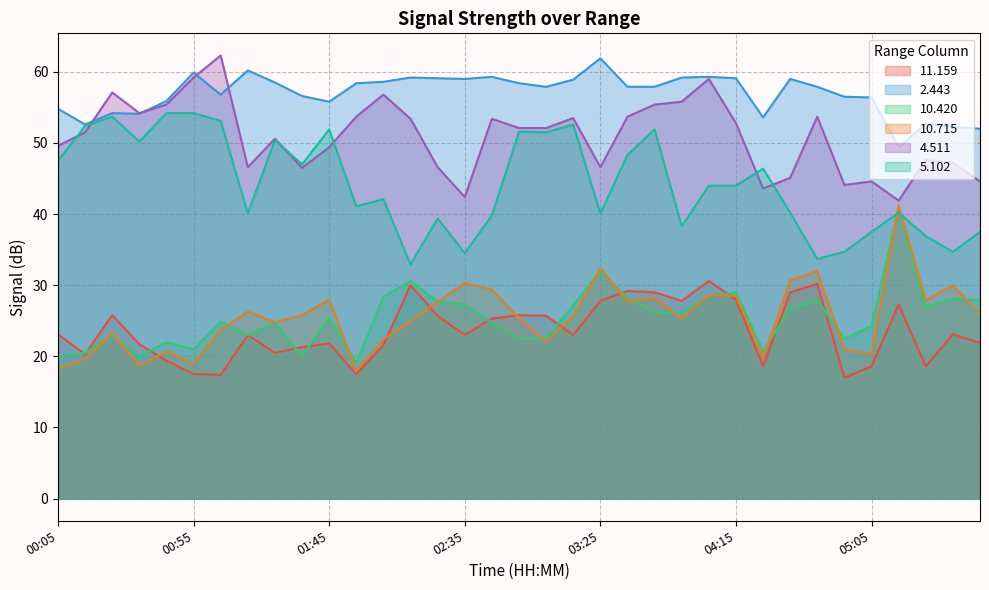

Which category has the lowest value across all series?

04:55